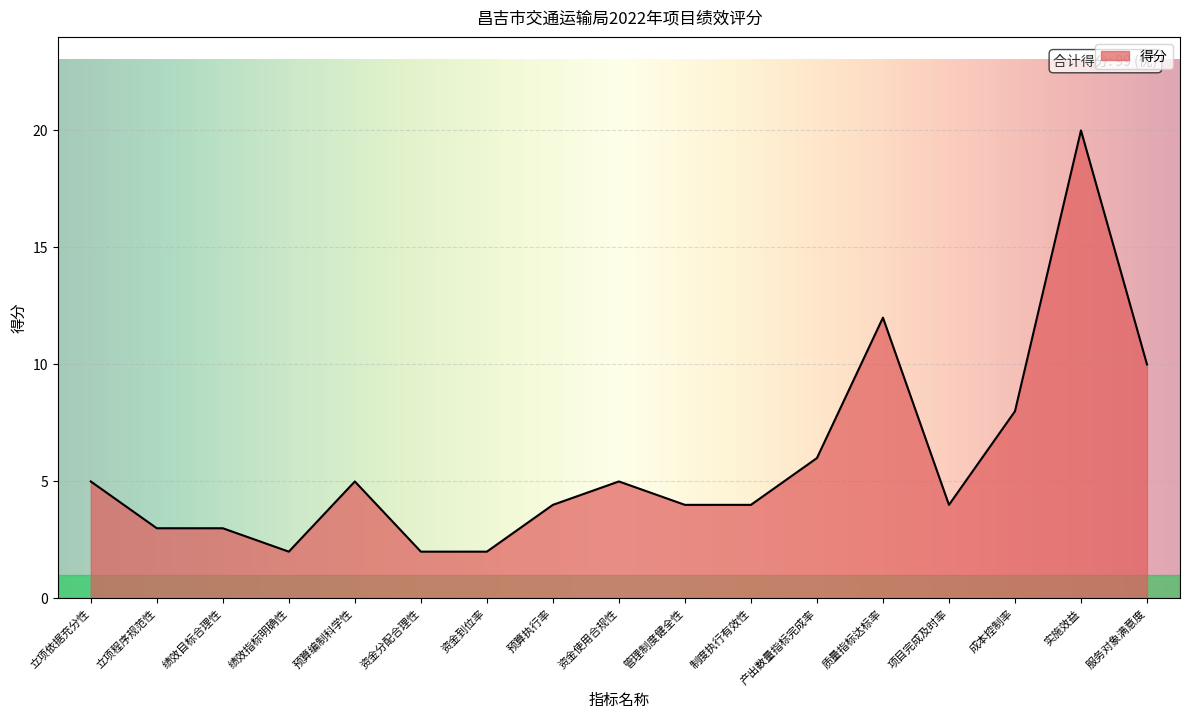

What position from the left is 成本控制率?

15